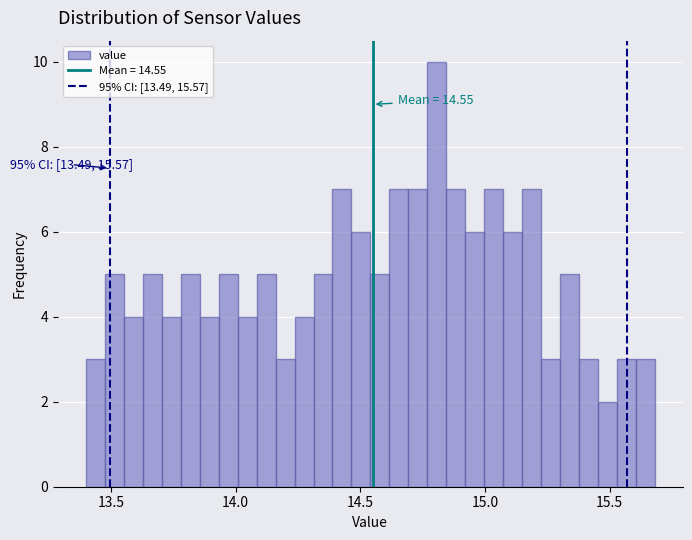

Around what value on the x-axis is the tallest bar? Give the approximate position of its centre, as read against the axis.

14.80